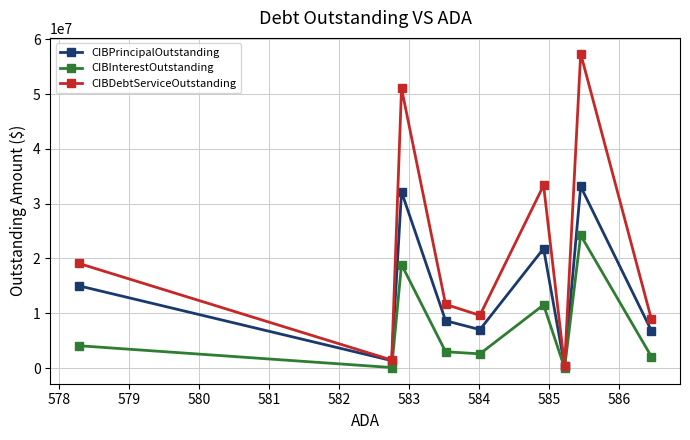

At how many categories does at least one series exceed 35803406?

2